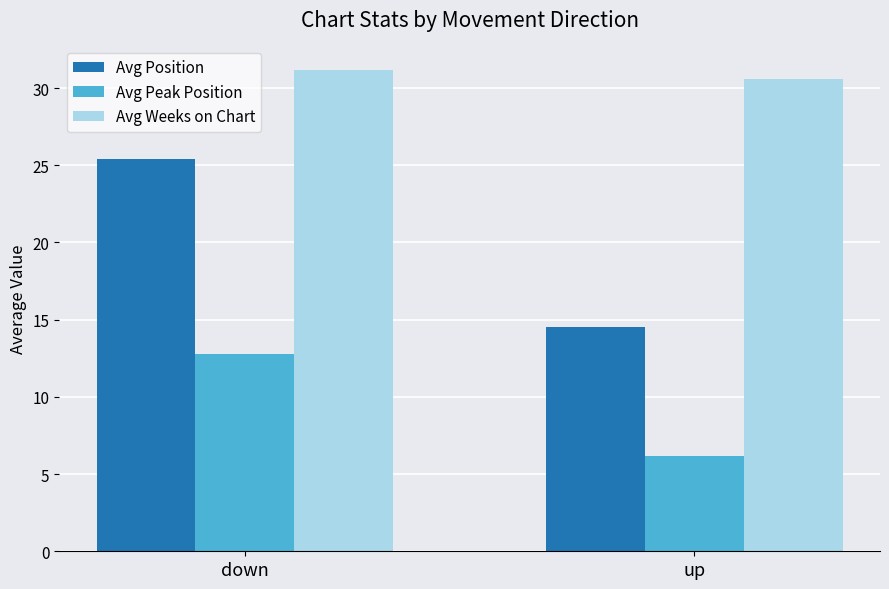

Which label corresponds to the smallest value in the chart?

up